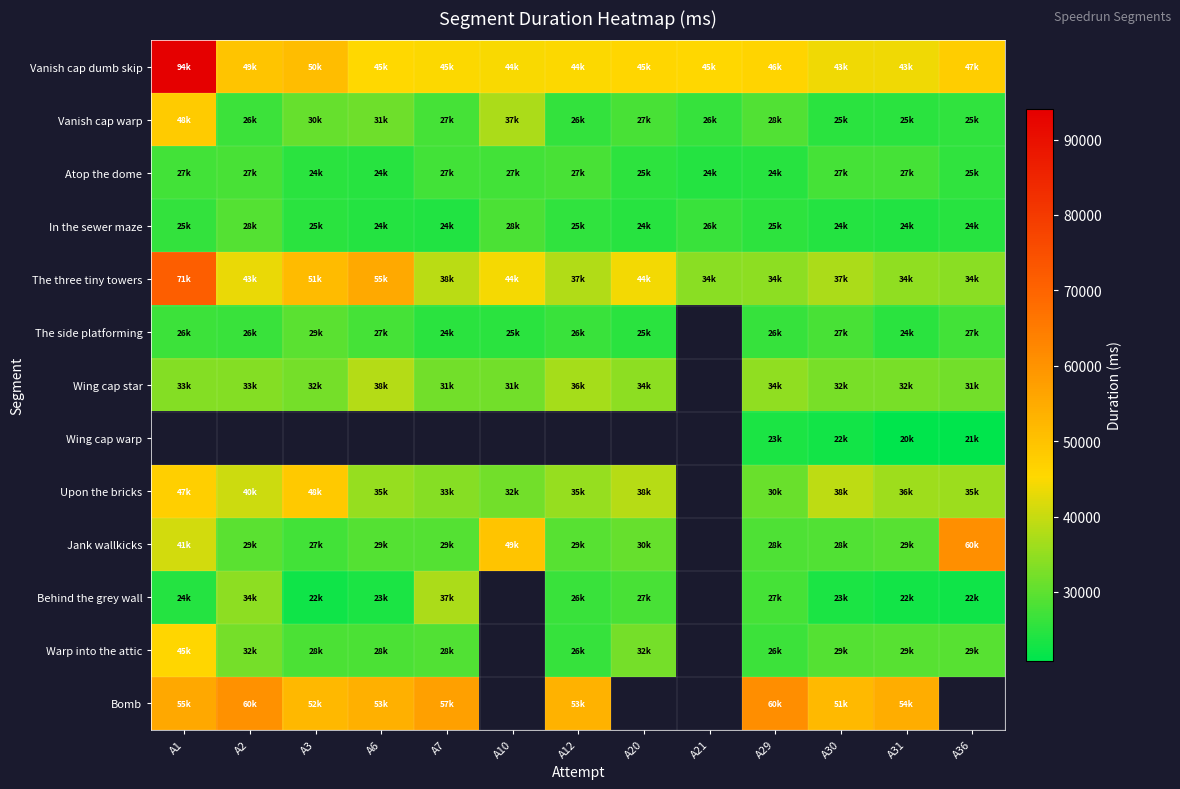

Which has a higher value, A2 or A3?

A3